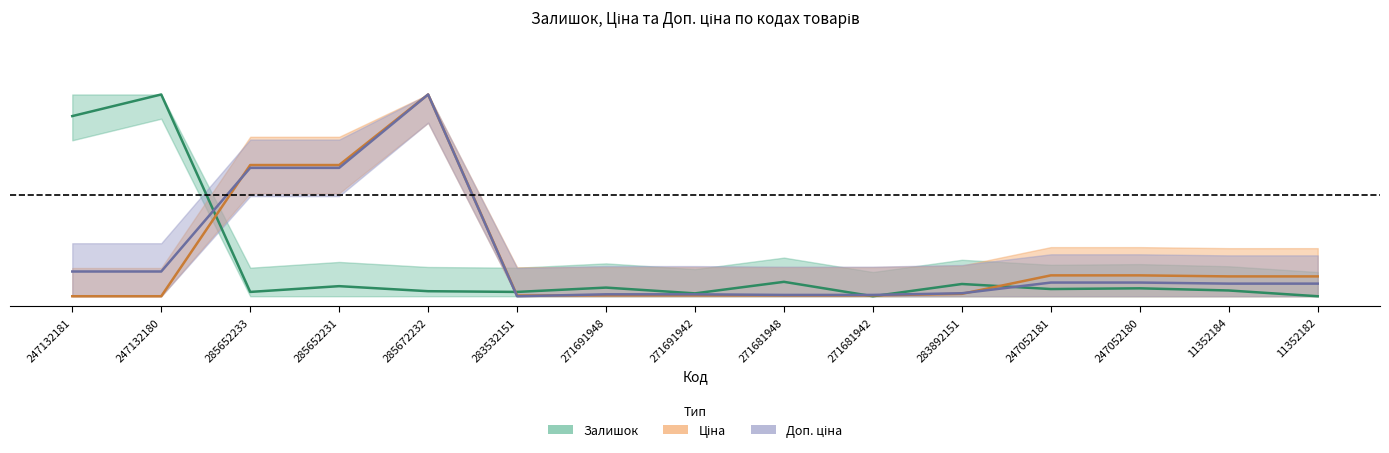

Rank the series at 285652233 from lowest to highest value.

Залишок, Доп. ціна, Ціна